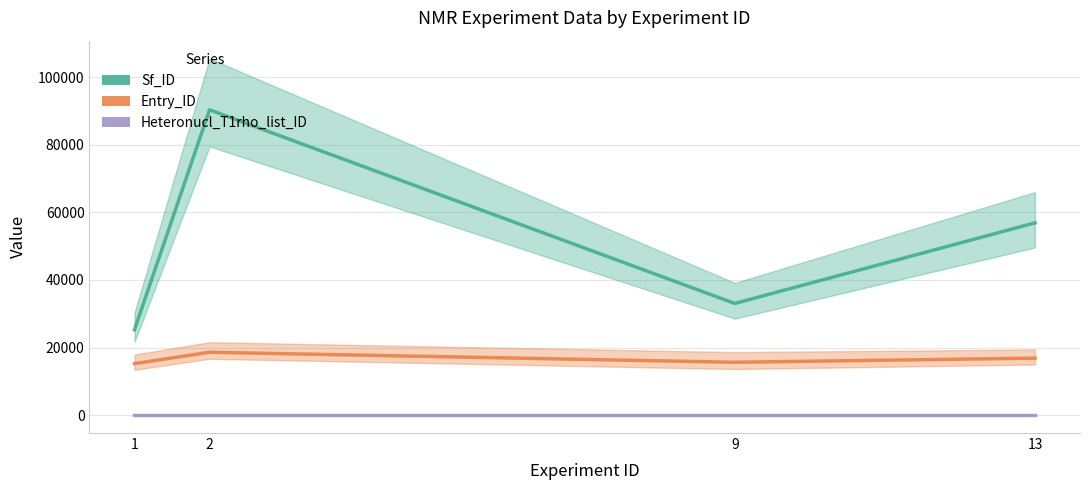

What is the total value across all series at 2?

108959